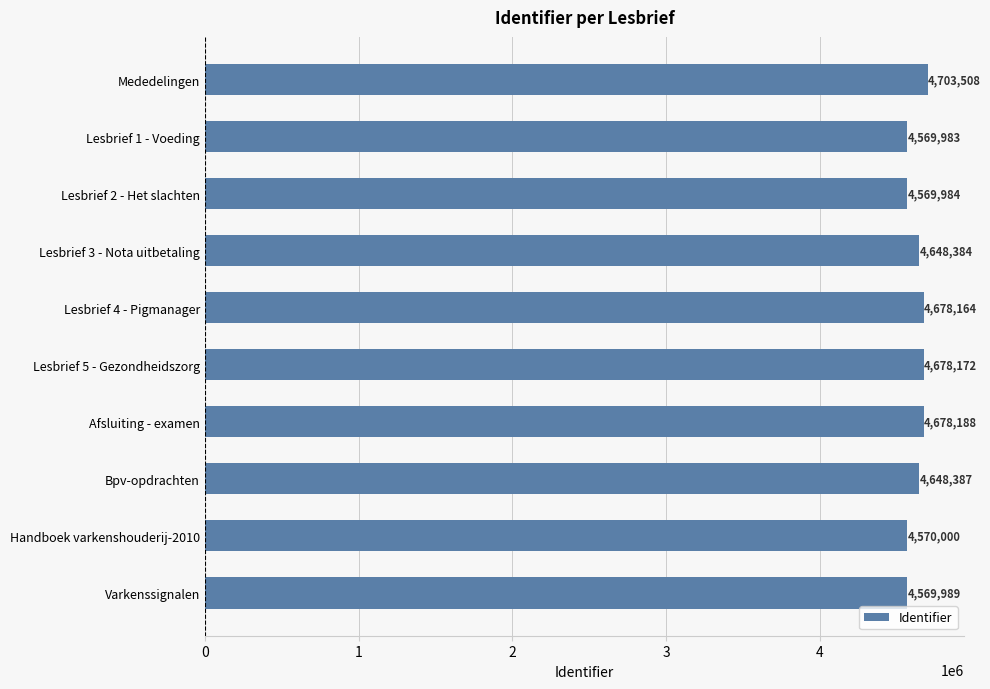

What is the maximum value shown in the chart?

4703508